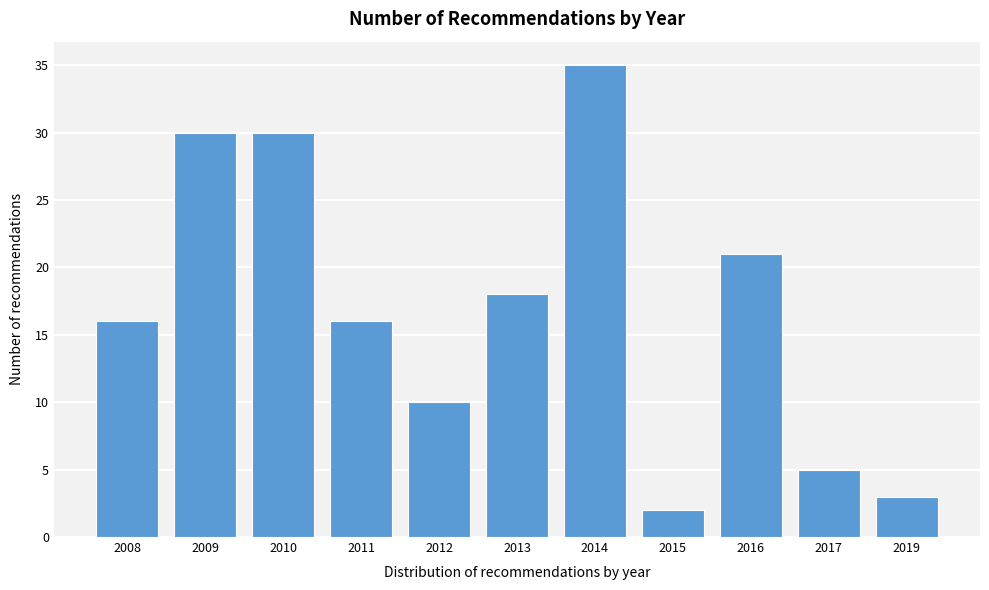

Reading right to left, list all the values displayed in this chart.

3	5	21	2	35	18	10	16	30	30	16